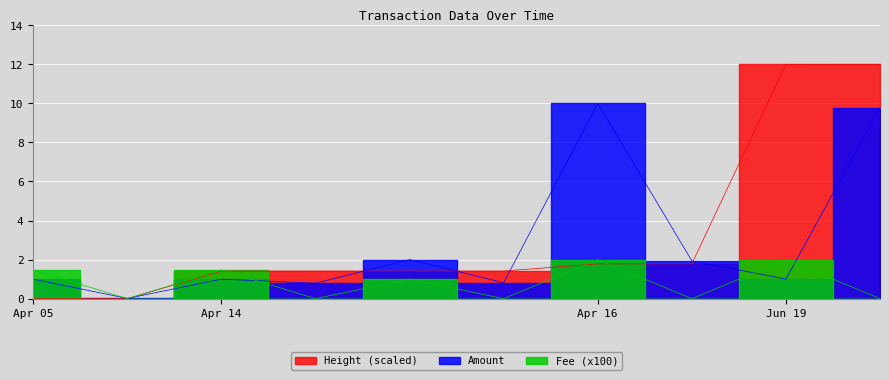

What is the sum of the Amount values at 2022-06-19 19:56 and 2022-04-16 19:57?

2.9